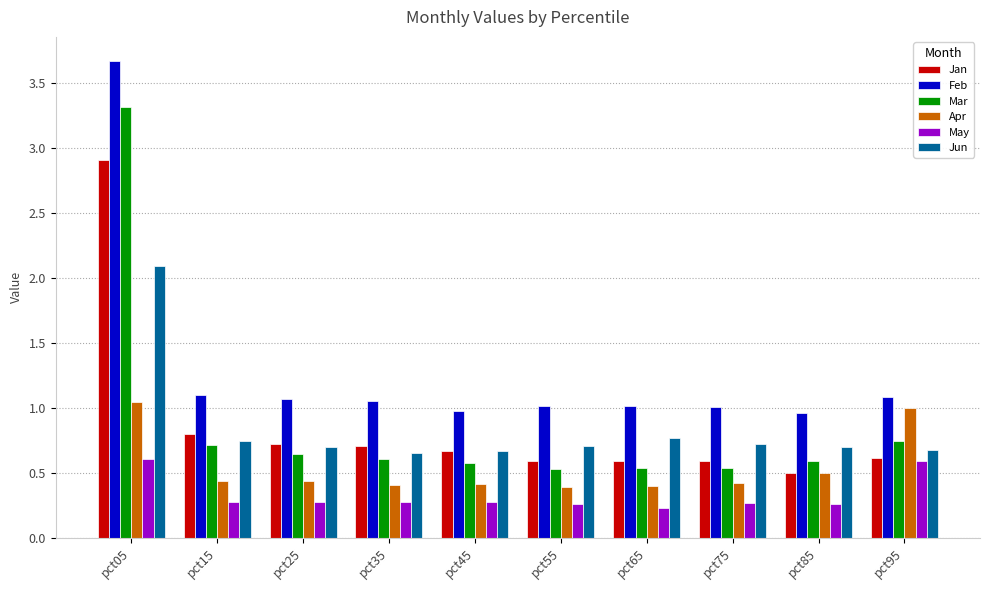

Which series has the widest spread of values?

Mar